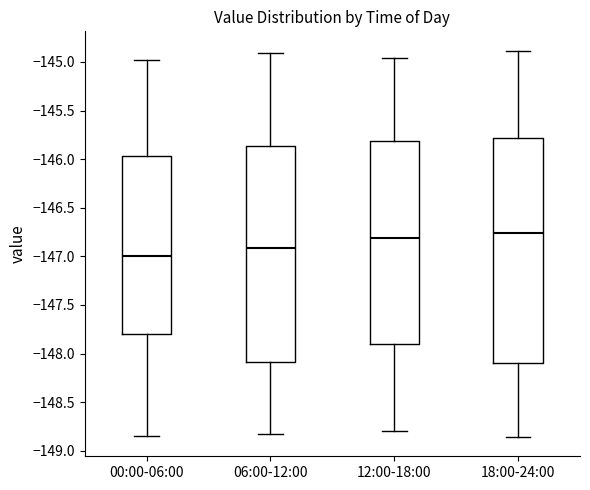

Reading left to right, transcribe this box plot: for each box, give where its median line is, the range the box spans, and where its two whiskers end, as read against the y-axis. The values are not printed on the chart, so give them approximately, as read against the axis.

00:00-06:00: median -147.00, box -147.80 to -145.95, whiskers -148.85 to -145.00
06:00-12:00: median -146.90, box -148.10 to -145.85, whiskers -148.80 to -144.90
12:00-18:00: median -146.80, box -147.90 to -145.80, whiskers -148.80 to -144.95
18:00-24:00: median -146.75, box -148.10 to -145.80, whiskers -148.85 to -144.90